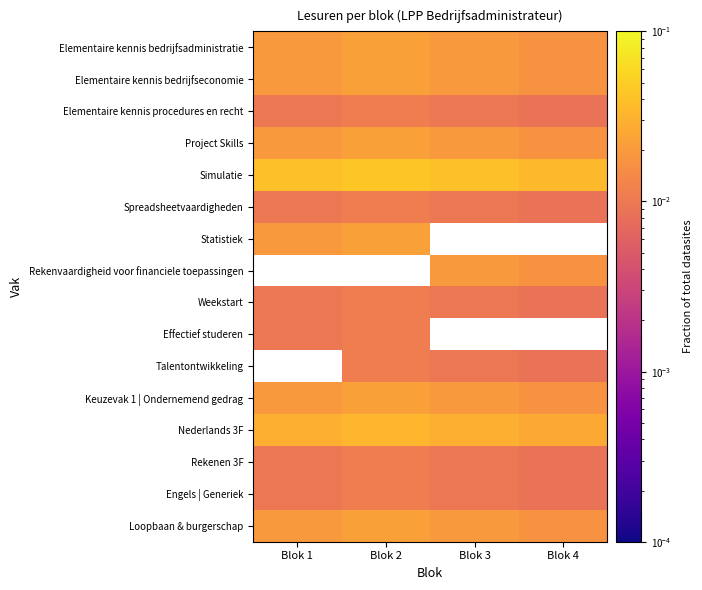

Which series has the largest total across all categories?

Simulatie